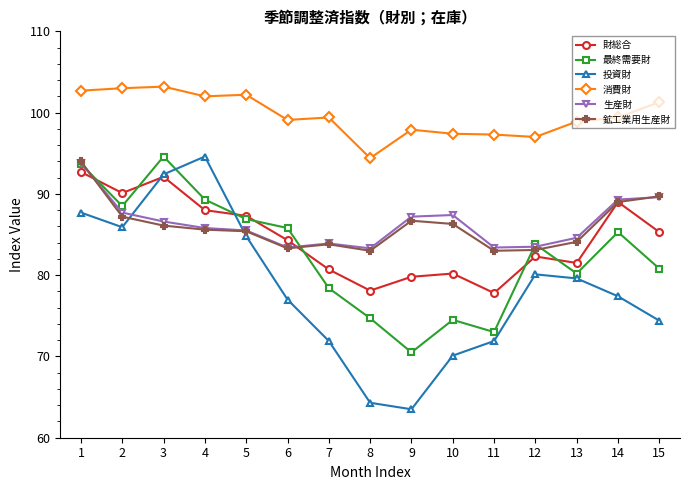

How many values in the 鉱工業用生産財 series are below 85?

6